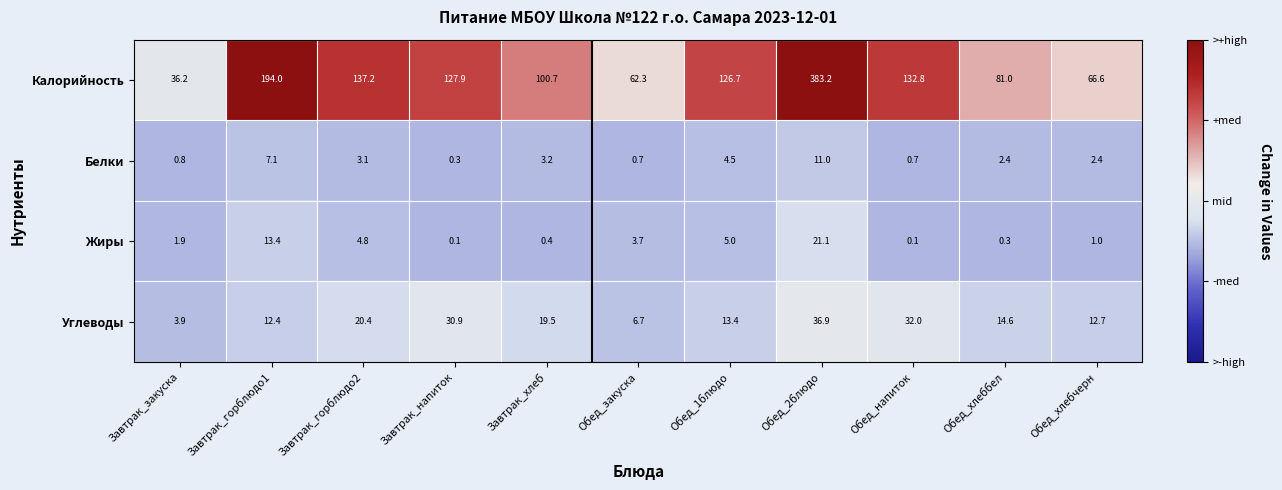

At how many categories does at least one series exceed 1?

11